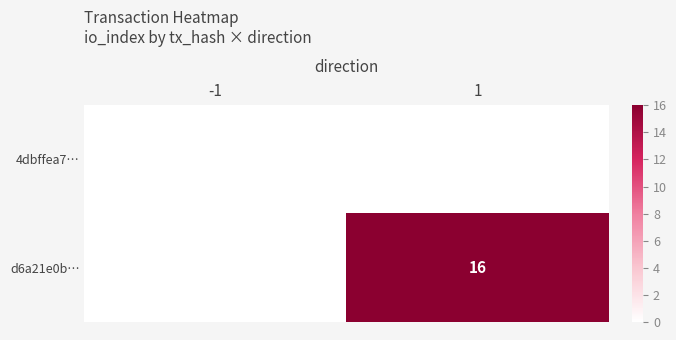

Is it true that d6a21e0b… equals 10 at 1?

False